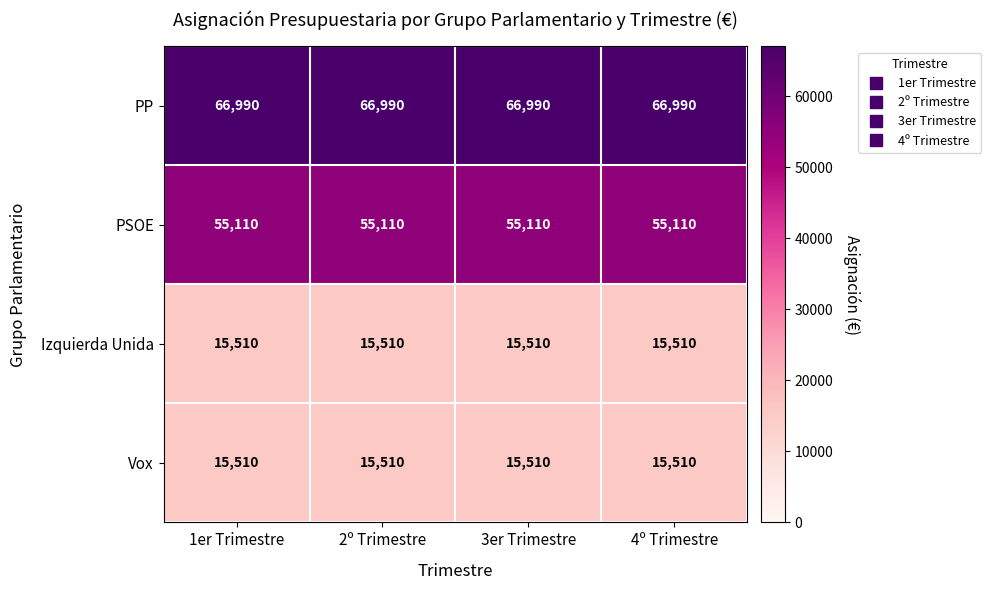

What is the spread (max minus min) of values at 2º Trimestre?

51480